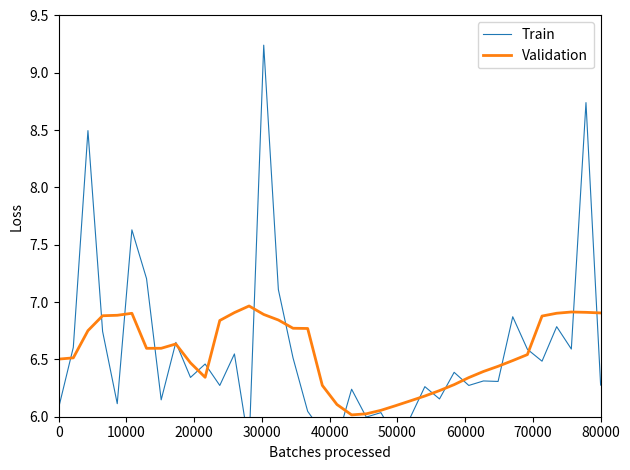

What is the maximum value for Validation?

7.0